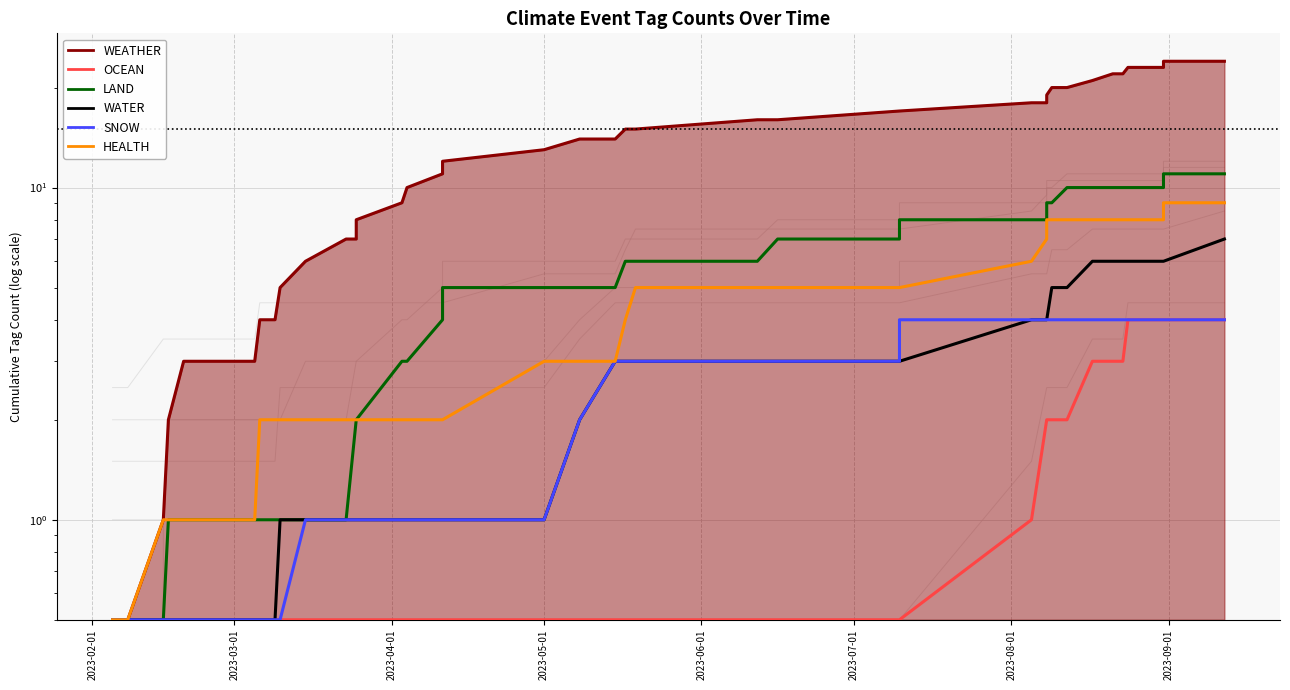

At how many categories does at least one series exceed 6?

29